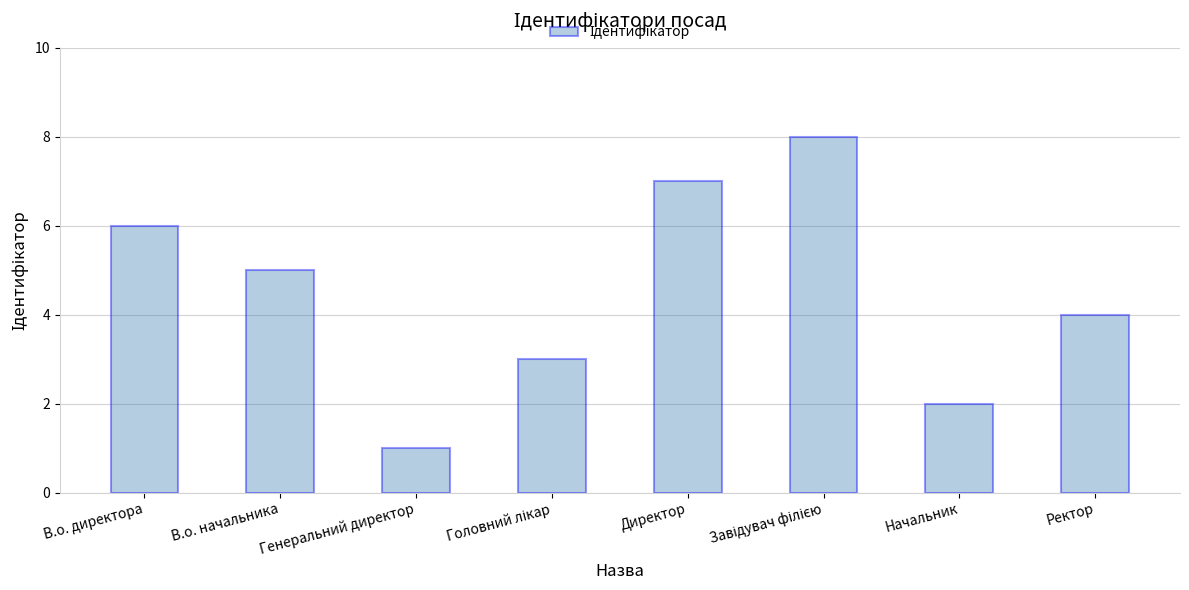

Are the bars grouped side by side (vs. stacked)?

No